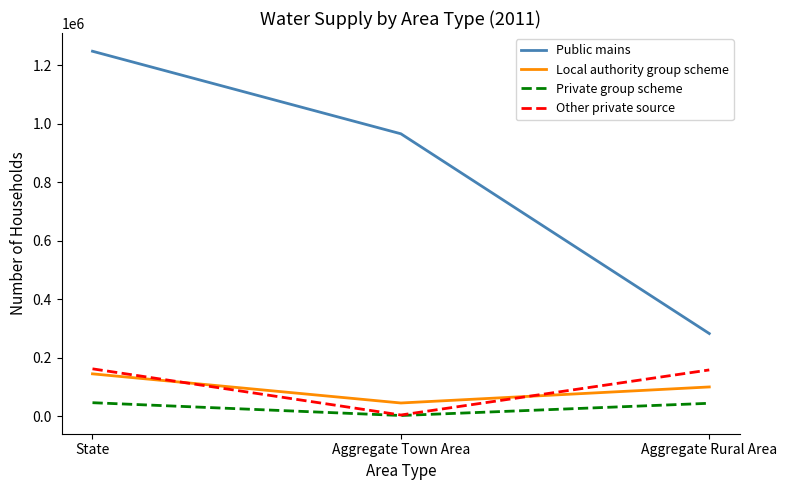

What is the approximate value of Private group scheme at Aggregate Rural Area, to the nearest 100?

43800